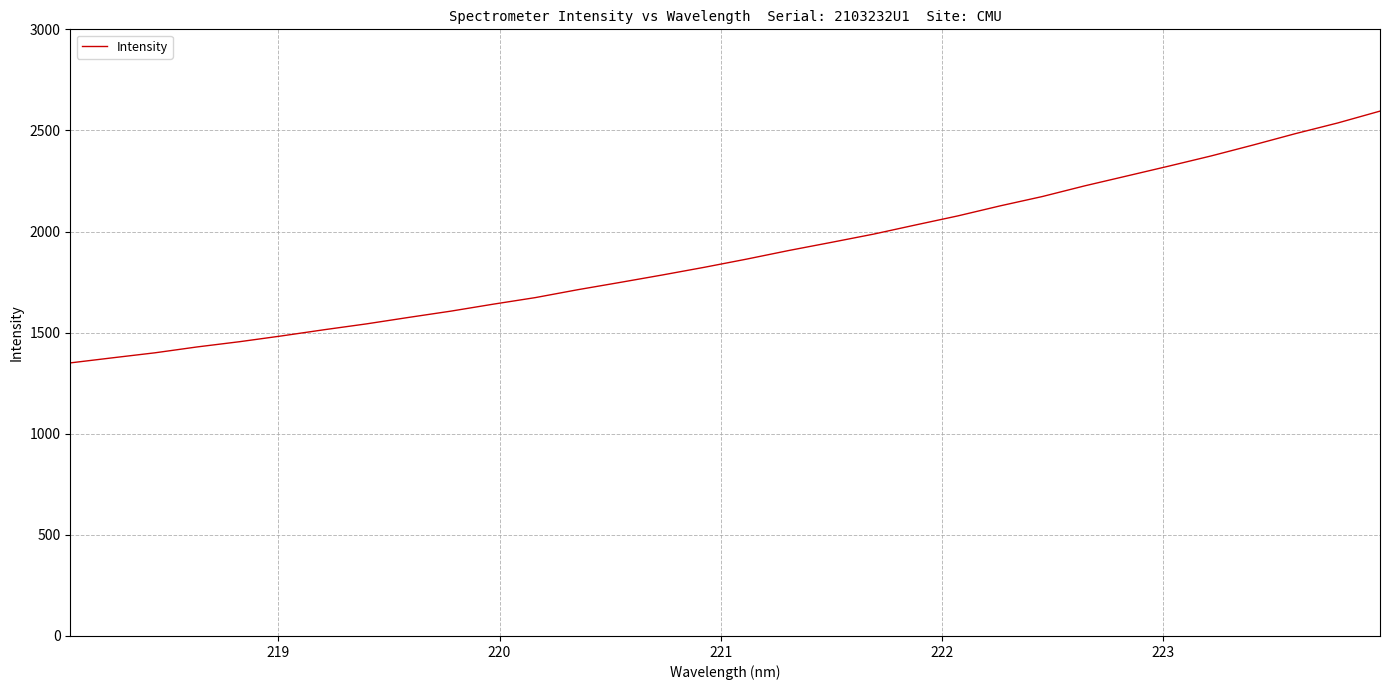

True or false: the data has more than 0 interior local peaks.

False